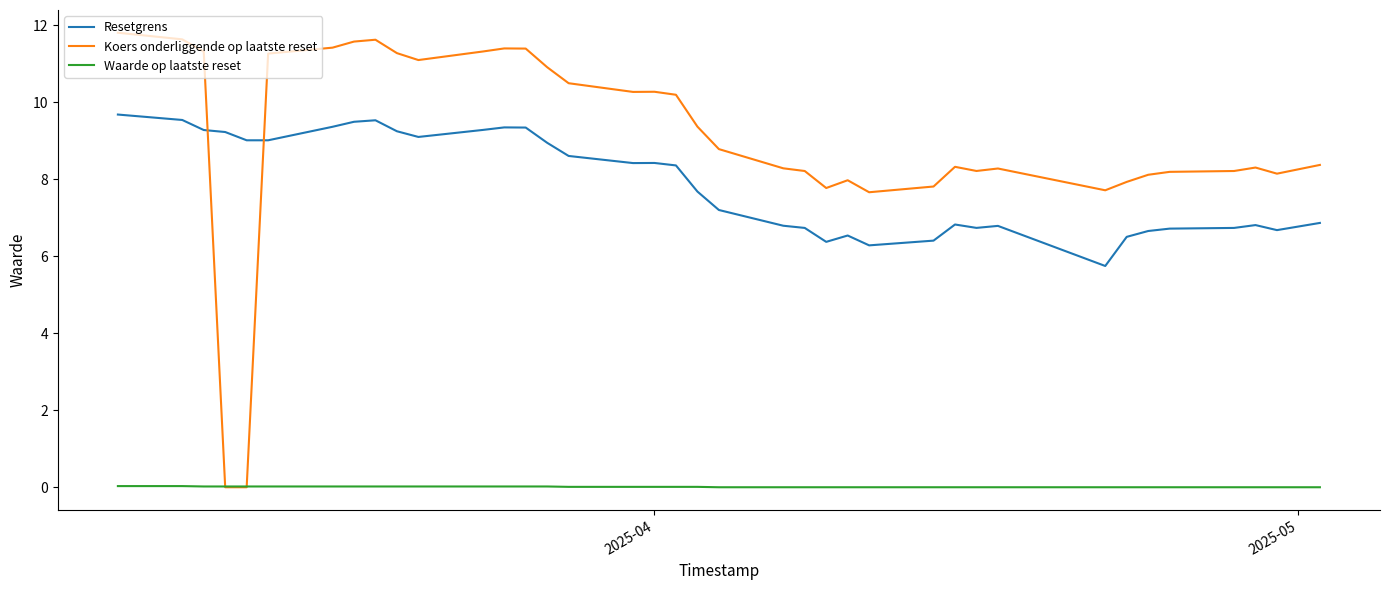

True or false: Koers onderliggende op laatste reset and Resetgrens intersect in this chart.

True